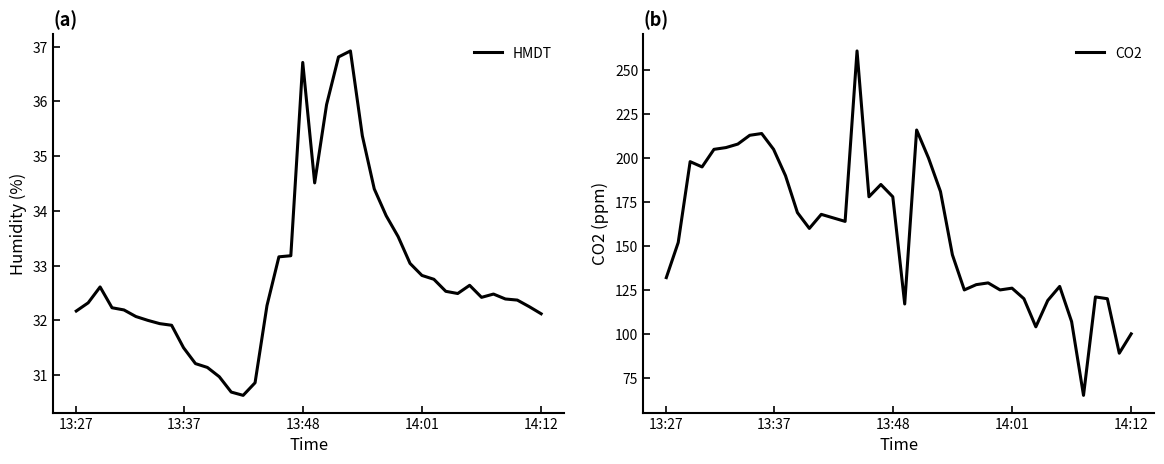

List the series in order of their overall mean, highest first.

CO2, HMDT